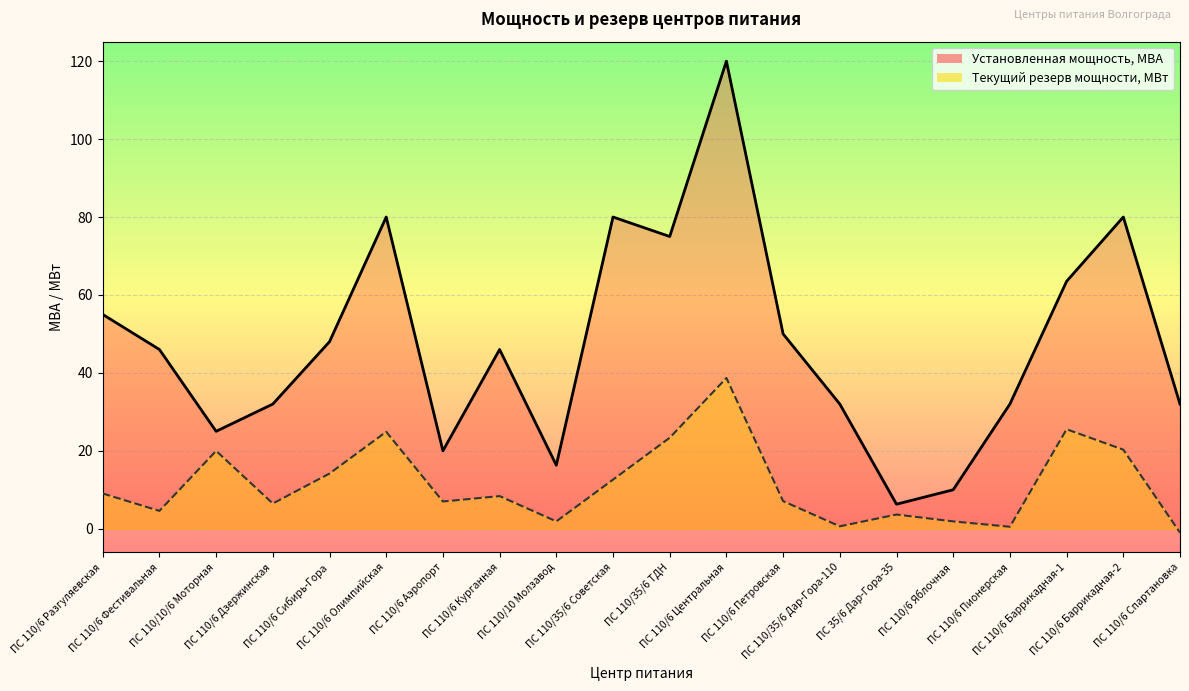

What is the total value across all series at ПС 110/10 Молзавод?

18.2